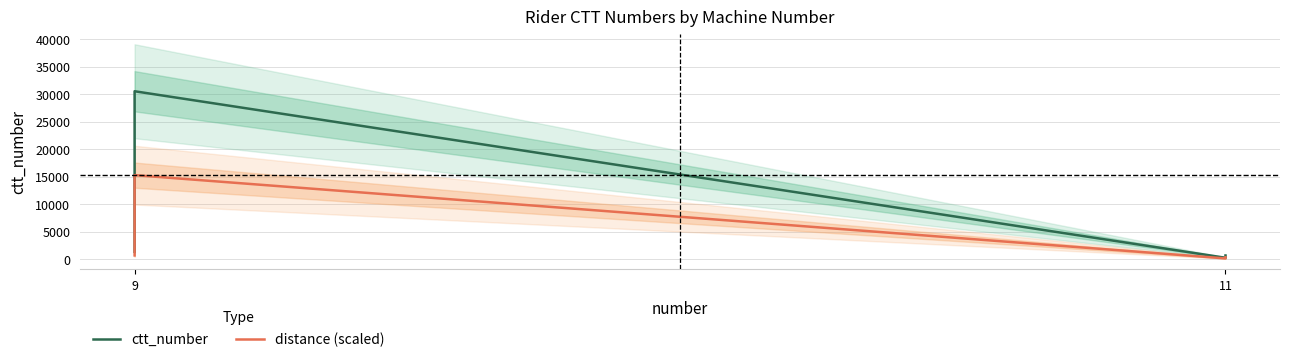

True or false: distance (scaled) and ctt_number cross at least once.

False